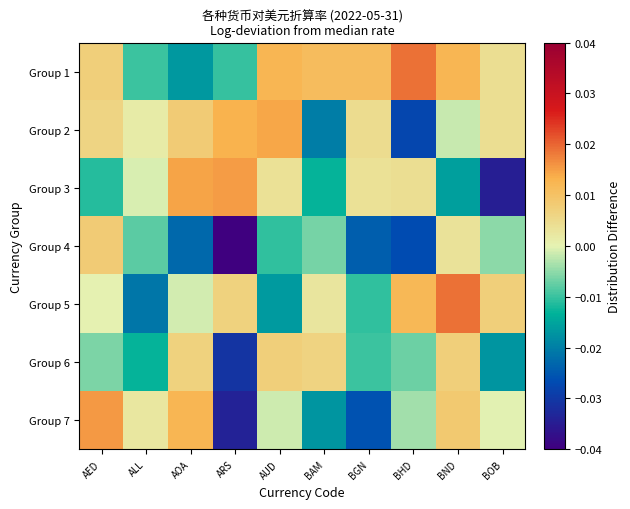

At how many categories does at least one series exceed 0?

10